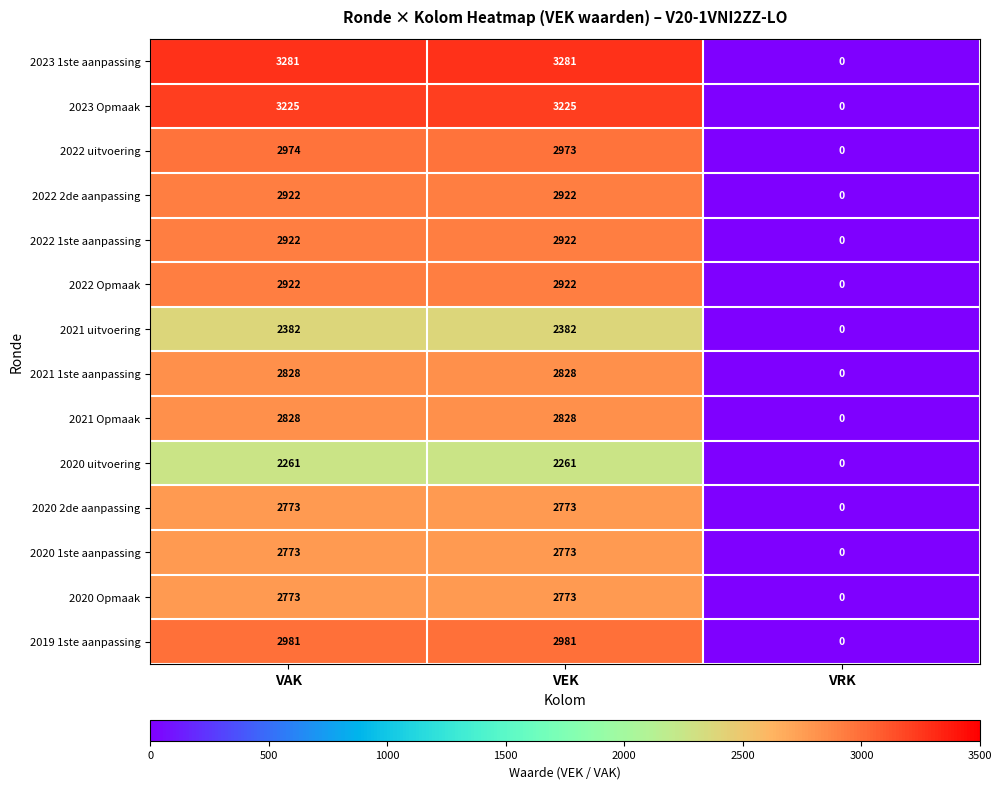

What is the difference between the highest and lowest values at VEK?

1020